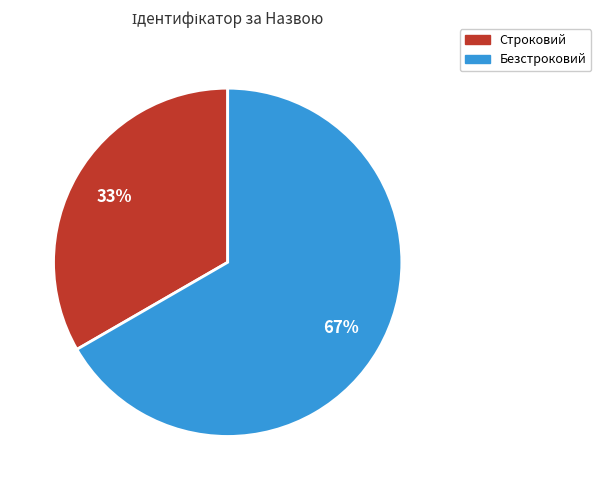

What is the smallest slice in the pie chart?

Строковий